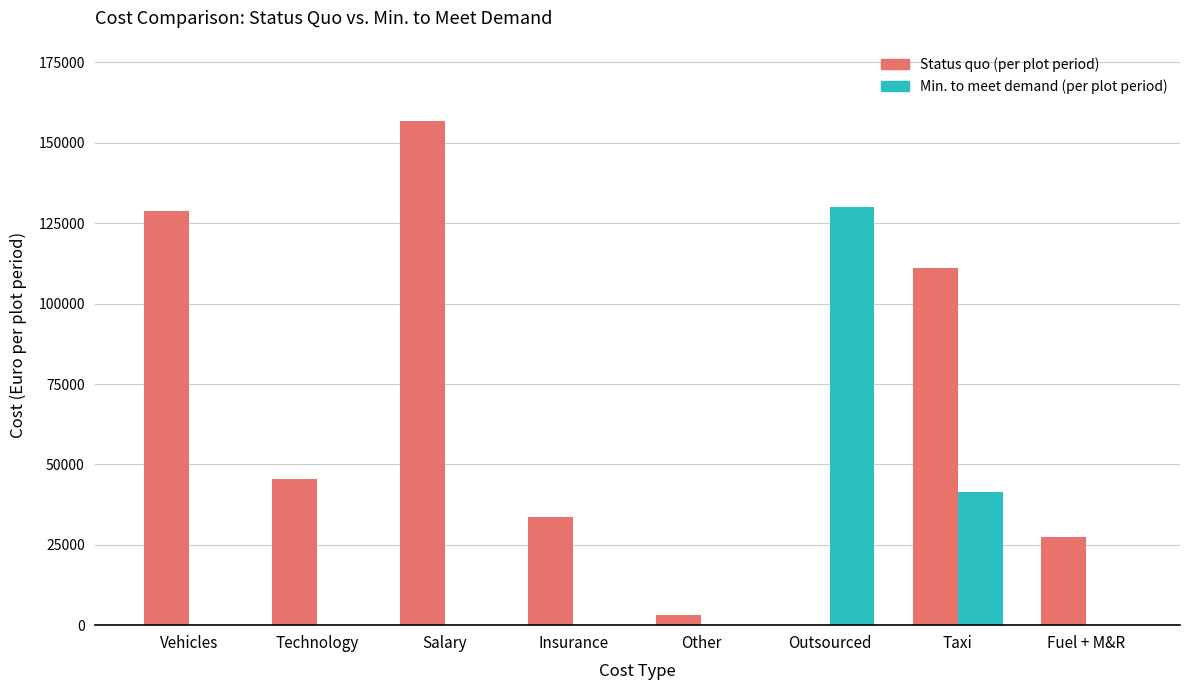

Count the number of data series in this chart.

2